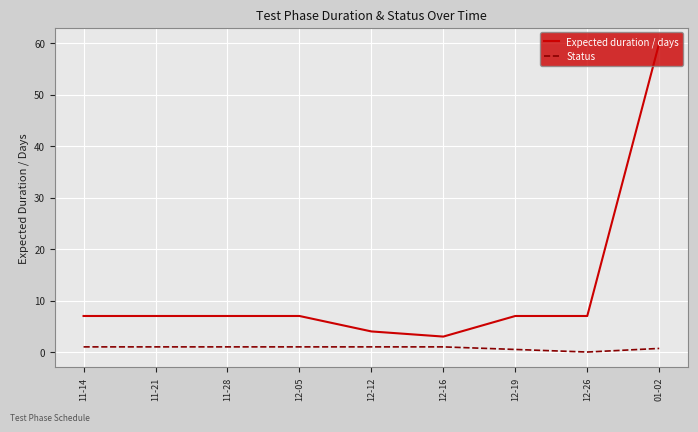

What are all the series names shown in the legend?

Expected duration / days, Status